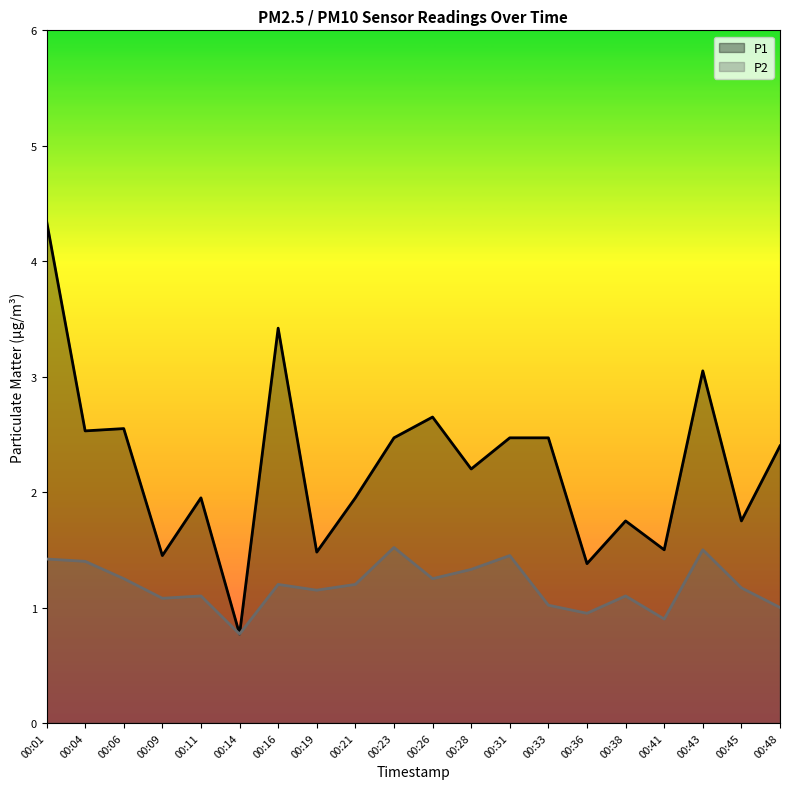

Which series has the largest range (max minus min)?

P1